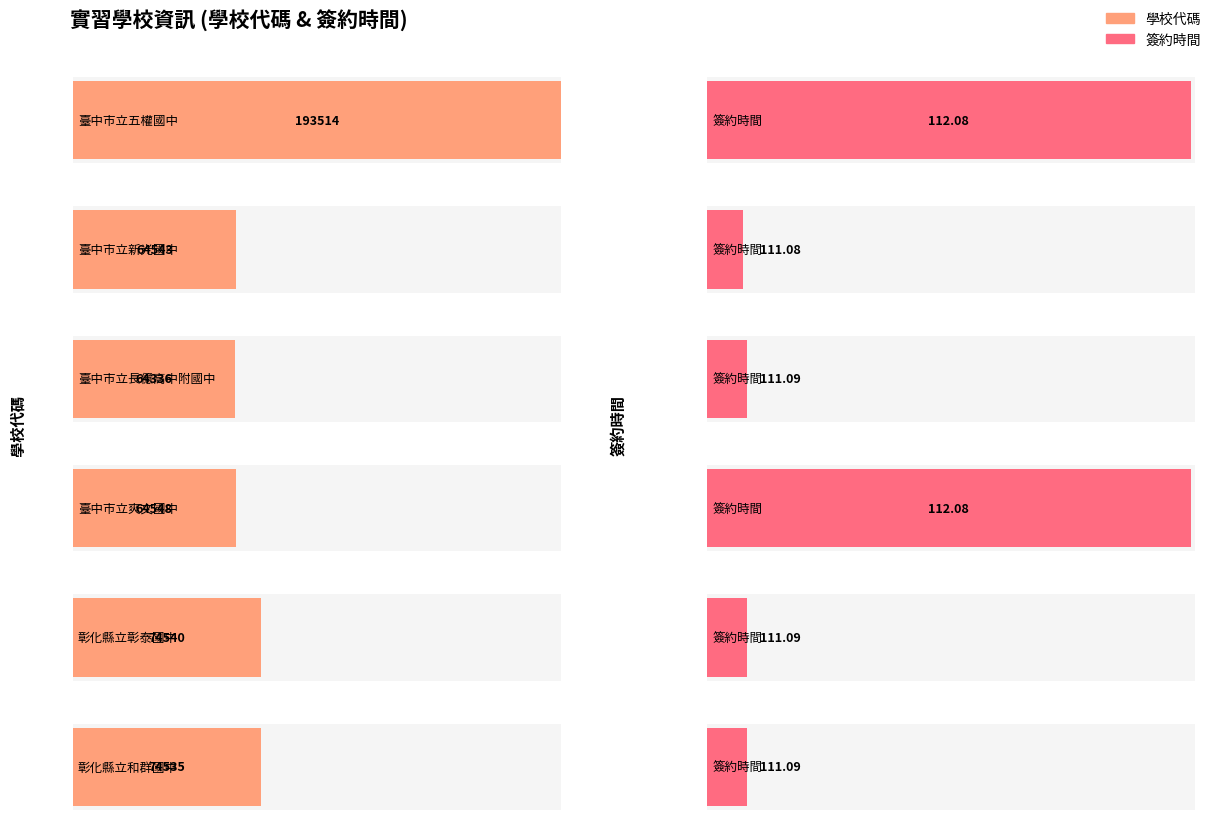

What are all the series names shown in the legend?

學校代碼, 簽約時間